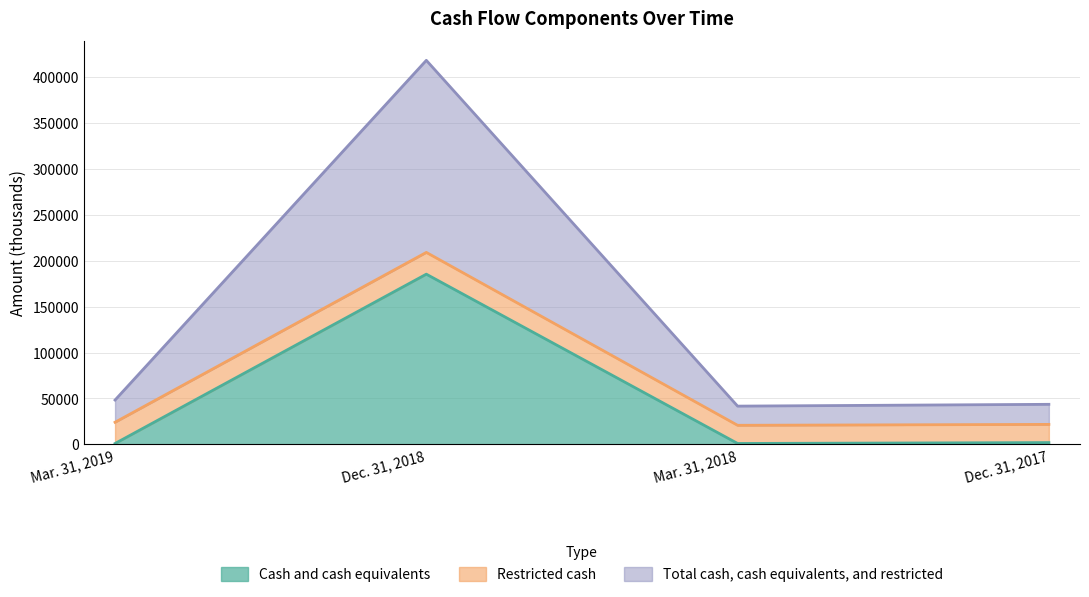

True or false: Total cash, cash equivalents, and restricted and Cash and cash equivalents intersect in this chart.

False